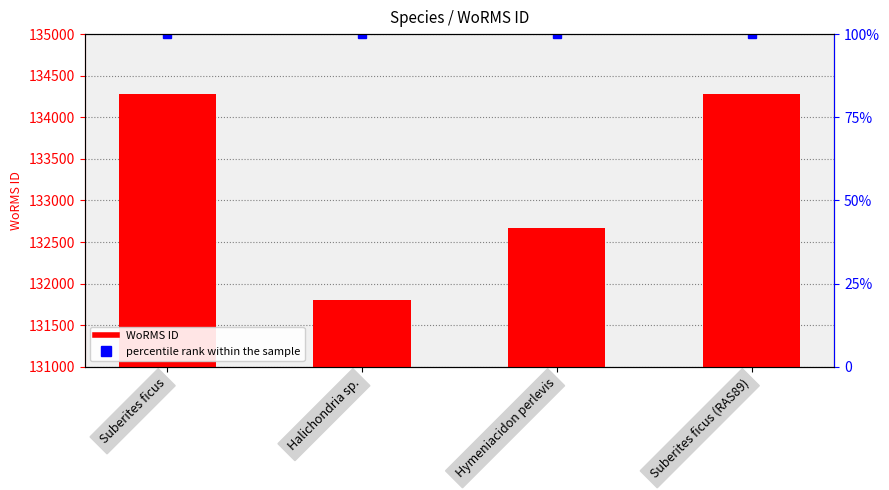

Rank the categories by value from lowest to highest.

Halichondria sp., Hymeniacidon perlevis, Suberites ficus, Suberites ficus (RAS89)